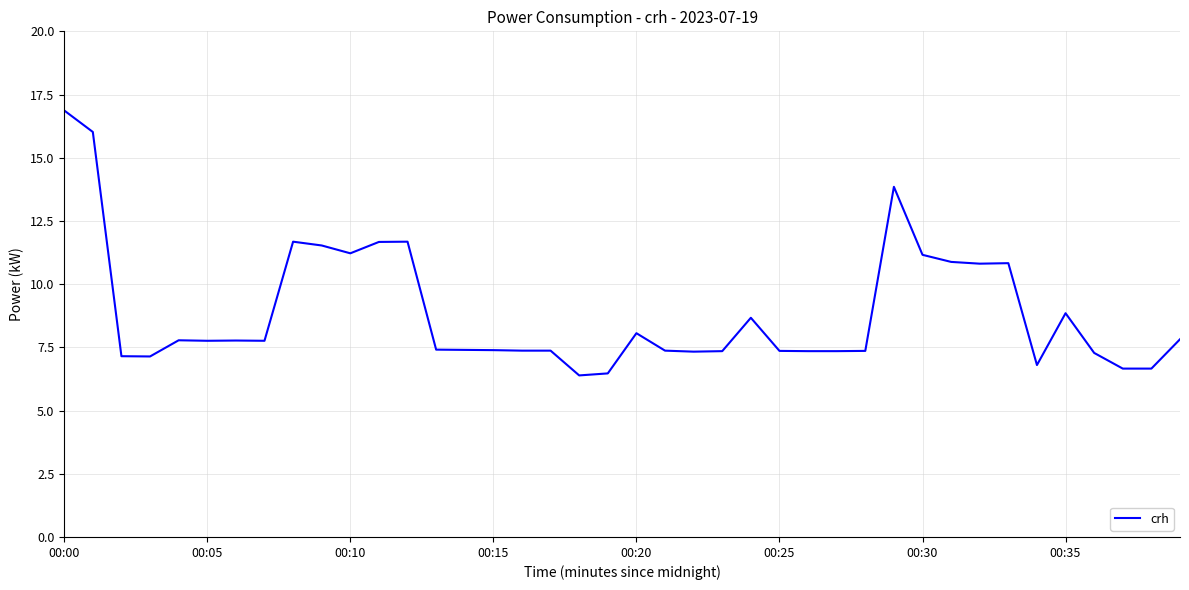

What is the greatest value displayed?

16.9